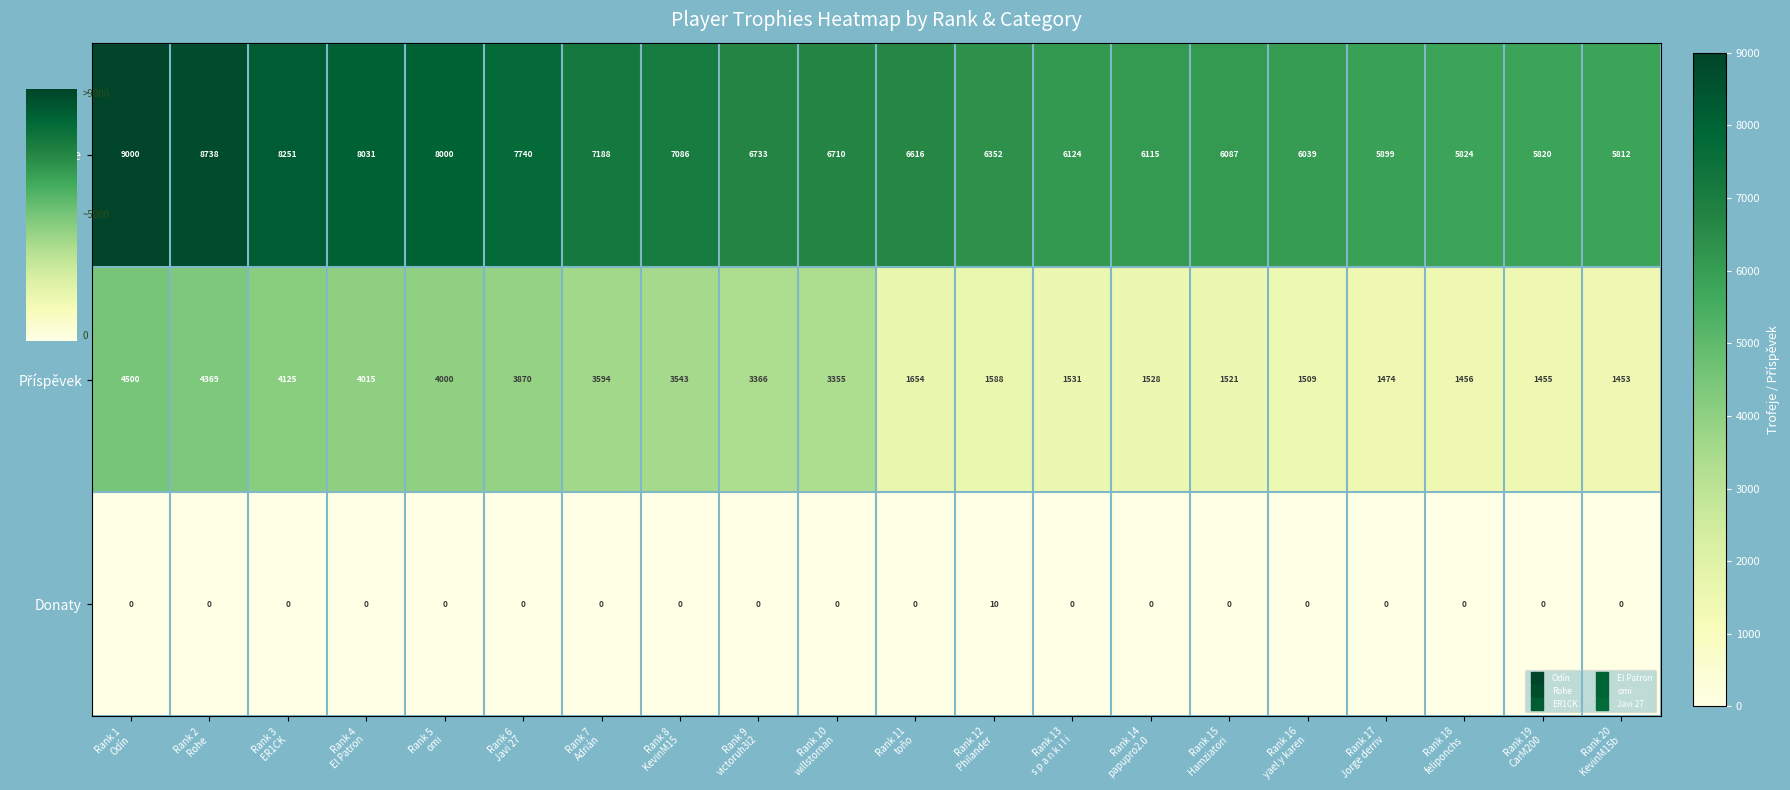

Count the number of data series in this chart.

3